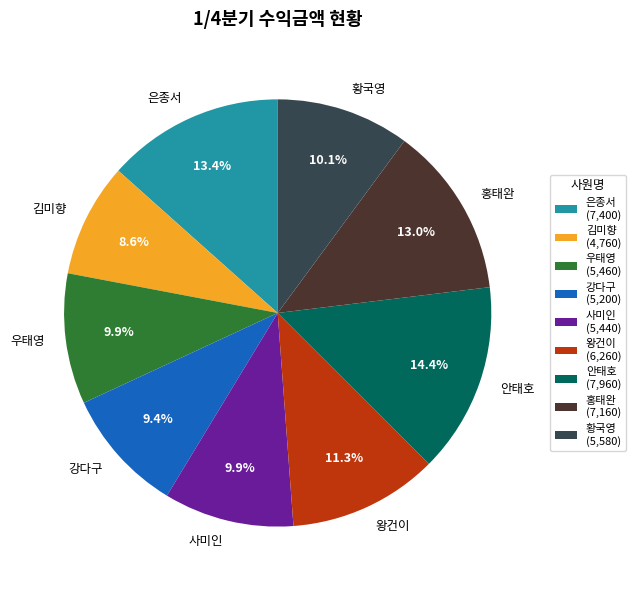

What is the smallest slice in the pie chart?

김미향